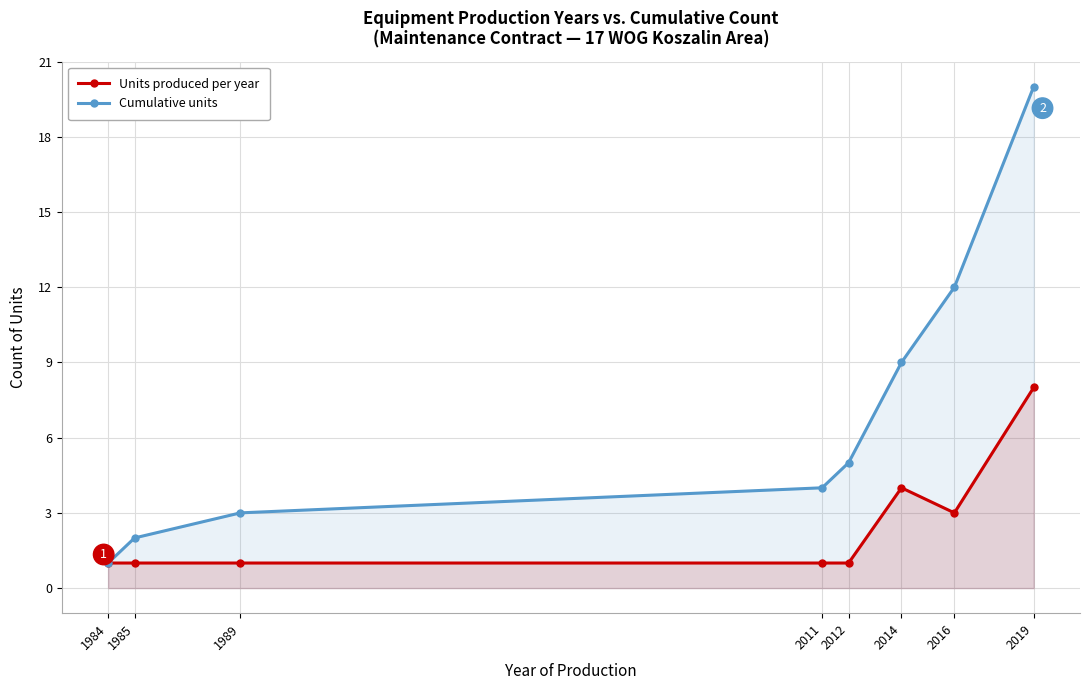

What are all the series names shown in the legend?

Units produced per year, Cumulative units